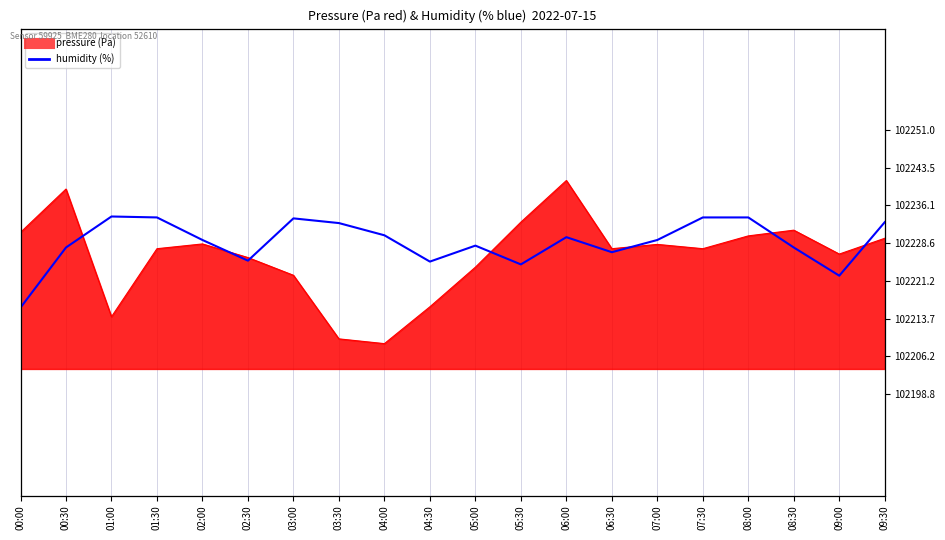

Is it true that the value at 08:30 is 70.8?

True